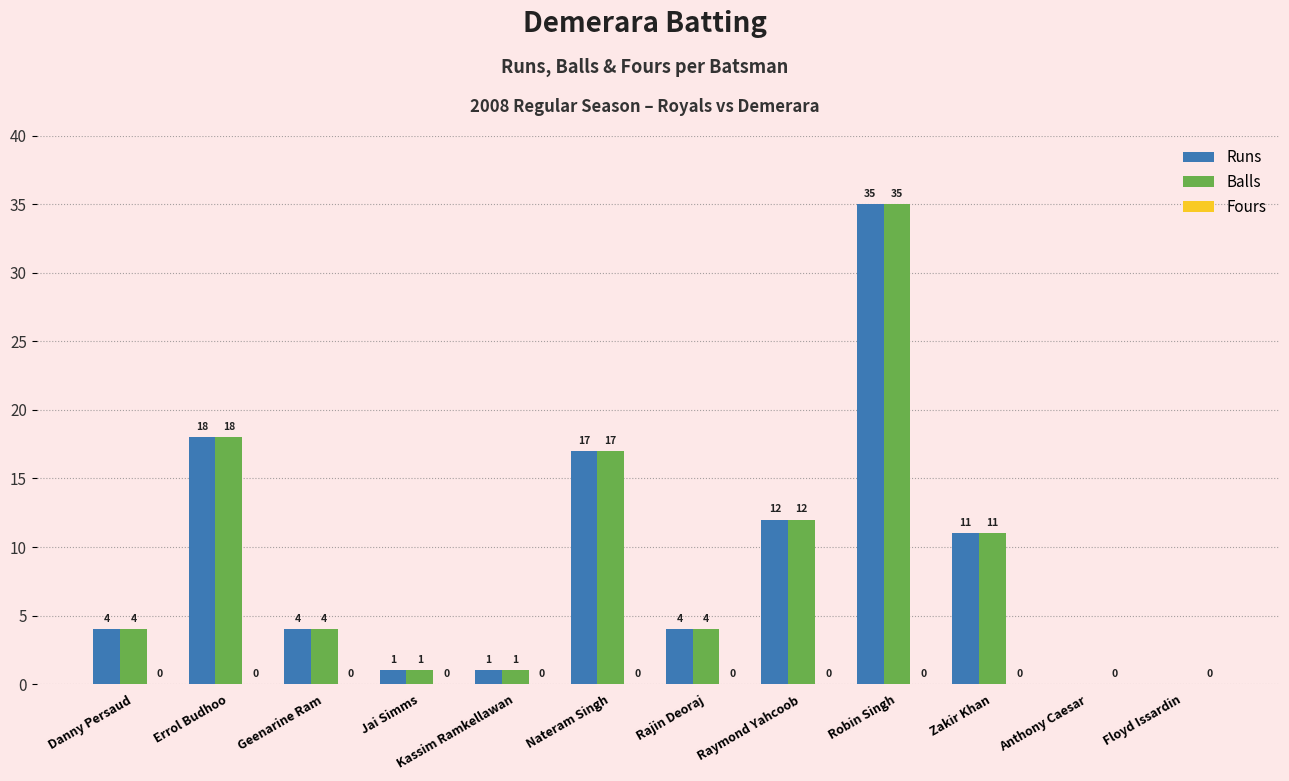

What is the total value across all series at Kassim Ramkellawan?

2